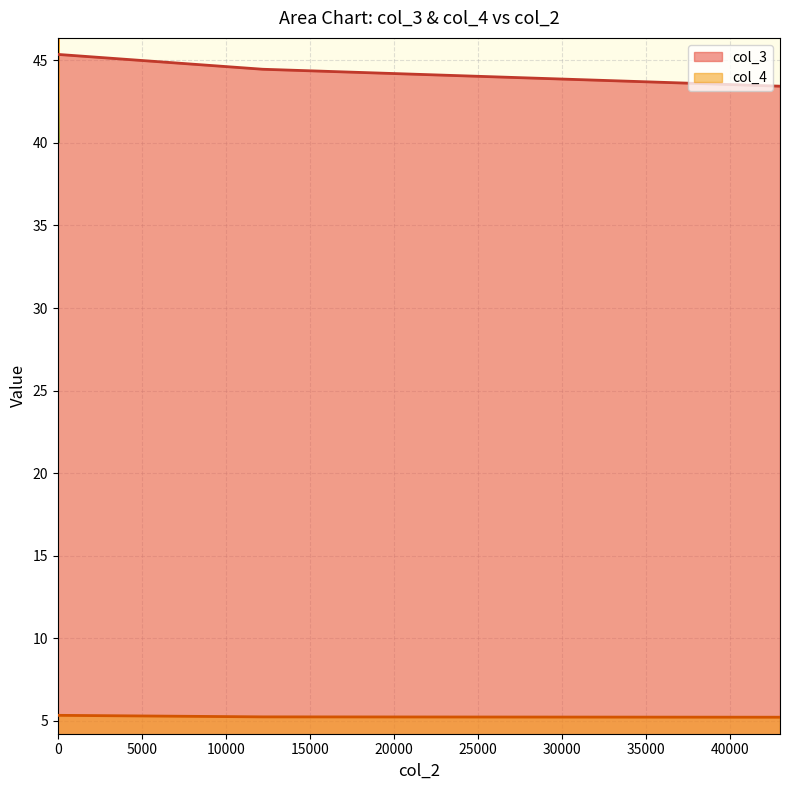

Reading right to left, list all the values displayed in this chart.

col_3: 43.4	44.5	45.4
col_4: 5.2	5.2	5.3